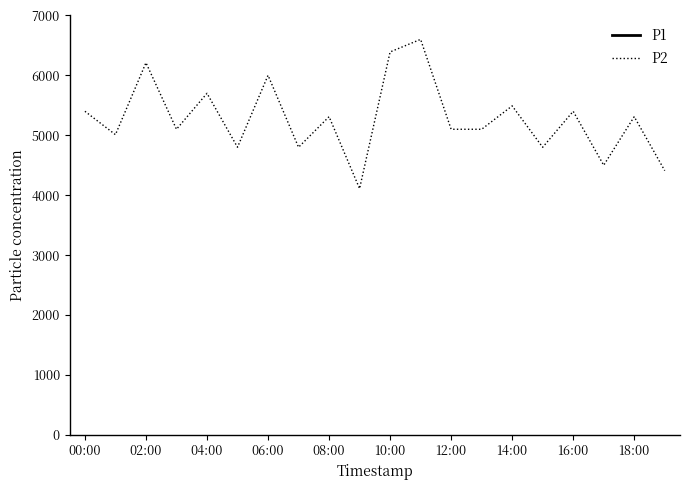

How many data points does each series have?

20